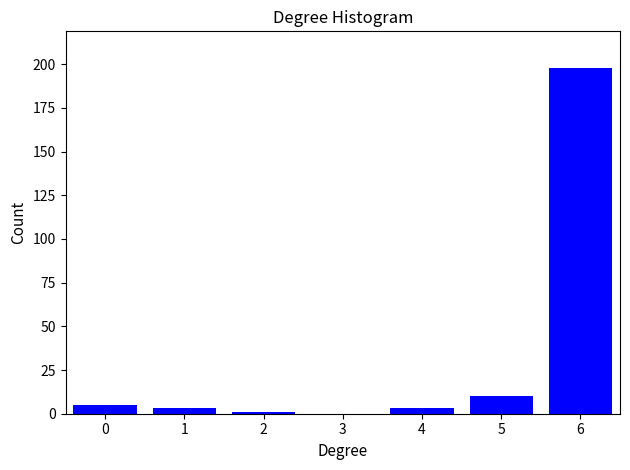

Reading left to right, list all the values displayed in this chart.

0=5	1=3	2=1	3=0	4=3	5=10	6=198